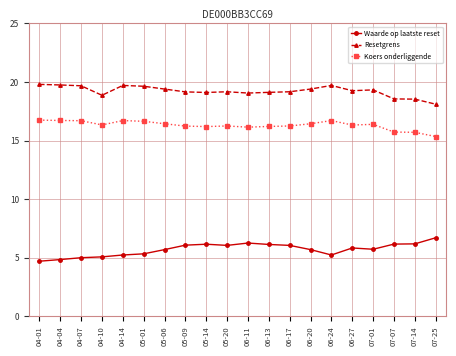

True or false: Waarde op laatste reset and Koers onderliggende cross at least once.

False